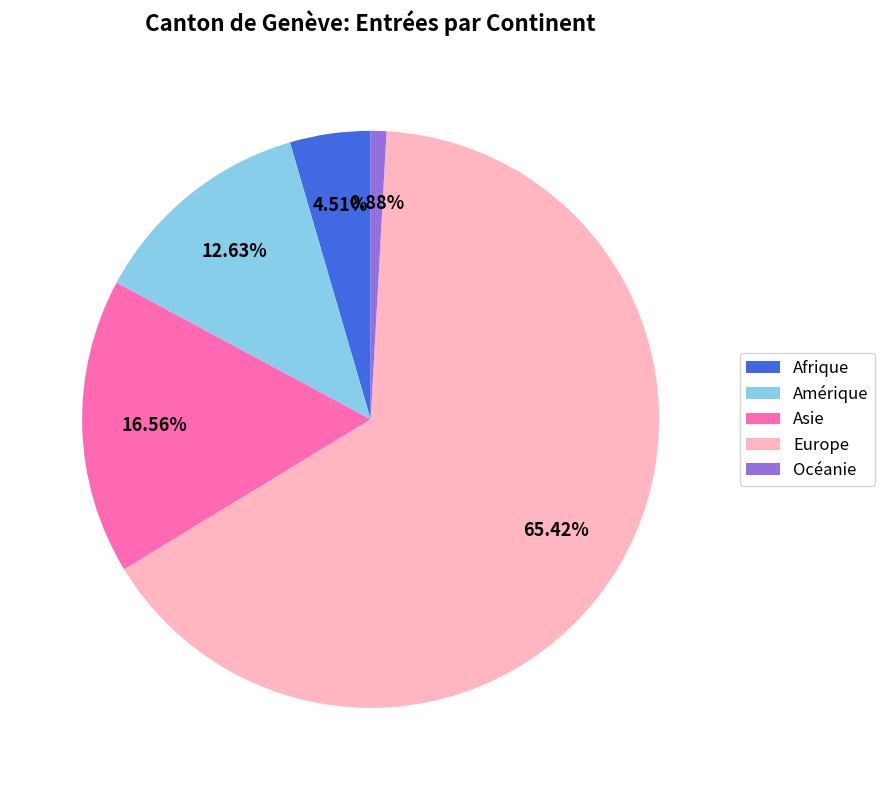

What portion of the pie excludes Europe?

34.6%